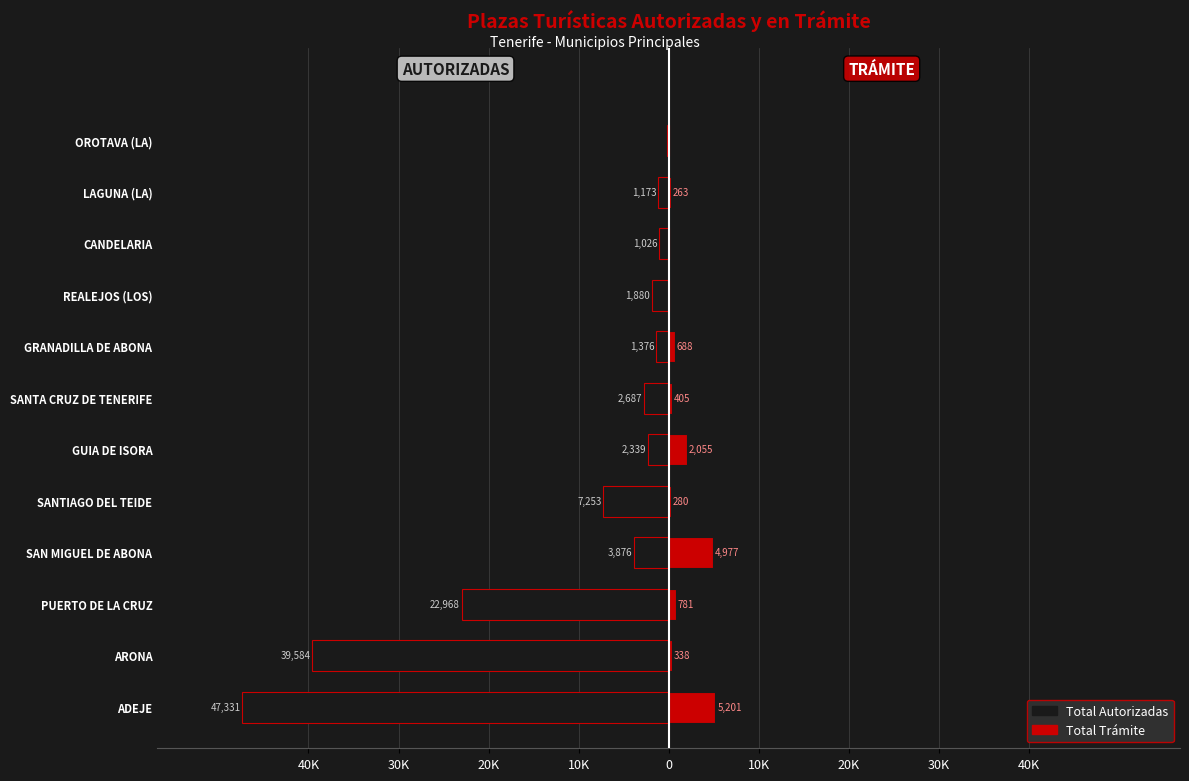

At SANTIAGO DEL TEIDE, list the series in order from largest to smallest.

Total Trámite, Total Autorizadas